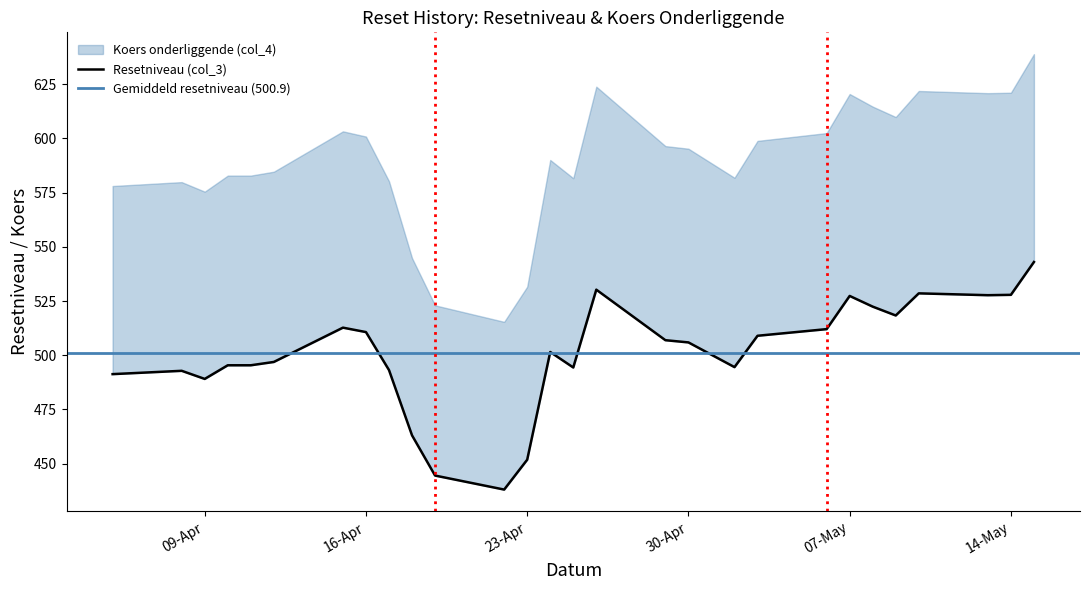

What is the approximate value of Resetniveau (col_3) at 2024-05-02?

494.5